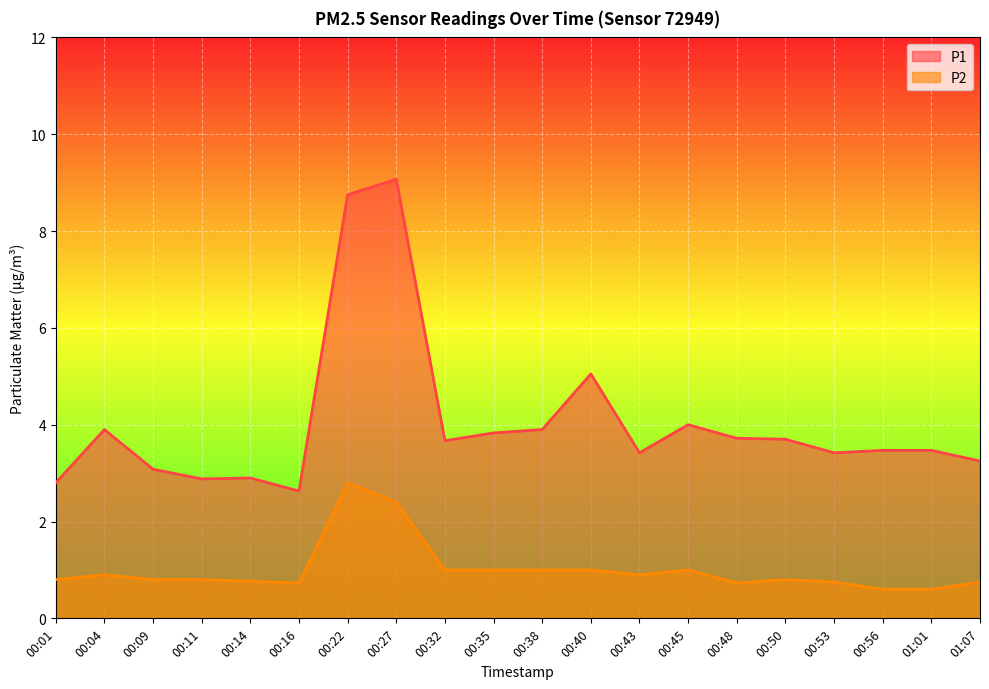

Reading right to left, transcribe all the data shown in this chart.

P1: 01:07=3.2	01:01=3.5	00:56=3.5	00:53=3.4	00:50=3.7	00:48=3.7	00:45=4.0	00:43=3.4	00:40=5.0	00:38=3.9	00:35=3.8	00:32=3.7	00:27=9.1	00:22=8.8	00:16=2.6	00:14=2.9	00:11=2.9	00:09=3.1	00:04=3.9	00:01=2.8
P2: 01:07=0.8	01:01=0.6	00:56=0.6	00:53=0.8	00:50=0.8	00:48=0.7	00:45=1.0	00:43=0.9	00:40=1.0	00:38=1.0	00:35=1.0	00:32=1.0	00:27=2.4	00:22=2.8	00:16=0.7	00:14=0.8	00:11=0.8	00:09=0.8	00:04=0.9	00:01=0.8